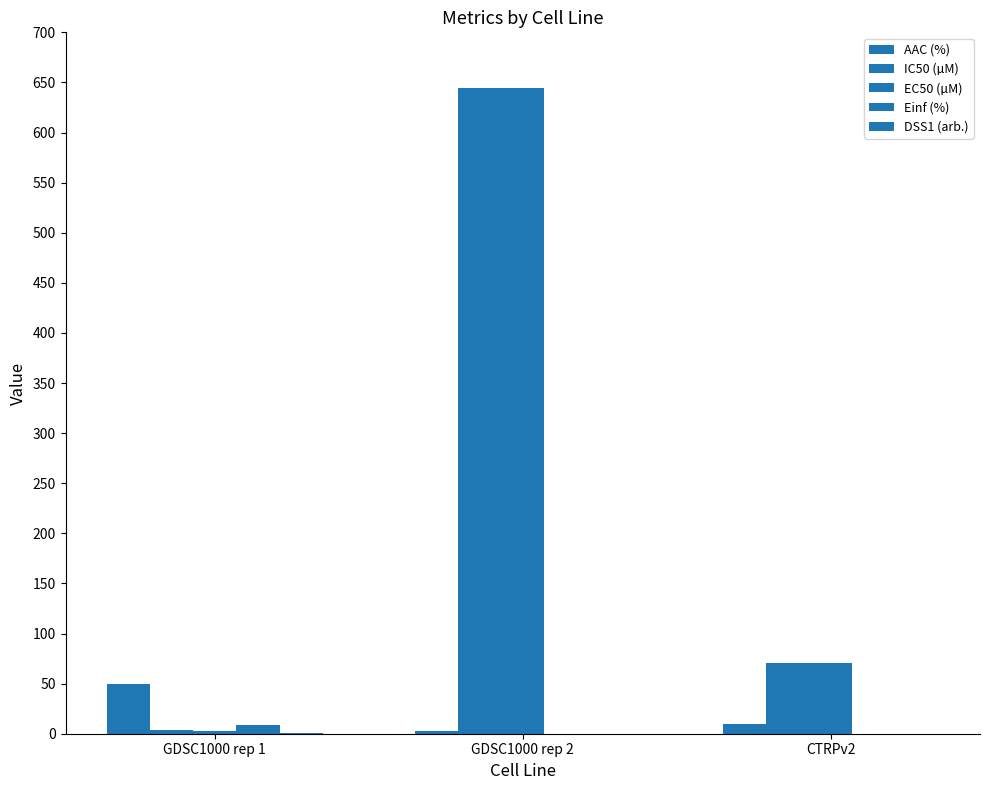

Is it true that EC50 (µM) equals 117.8 at CTRPv2?

False